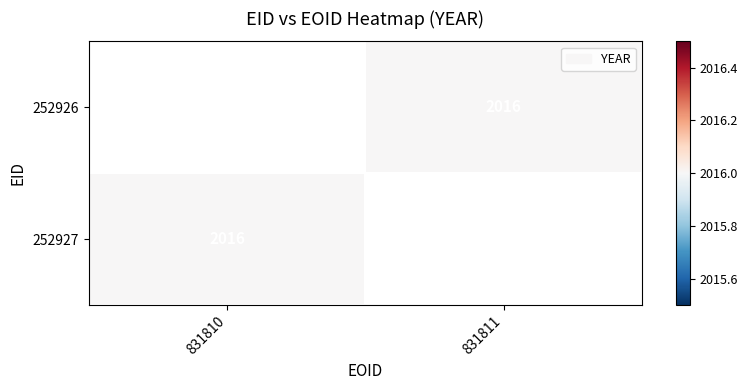

What value does the 252926 series have at 831811?

2016.0